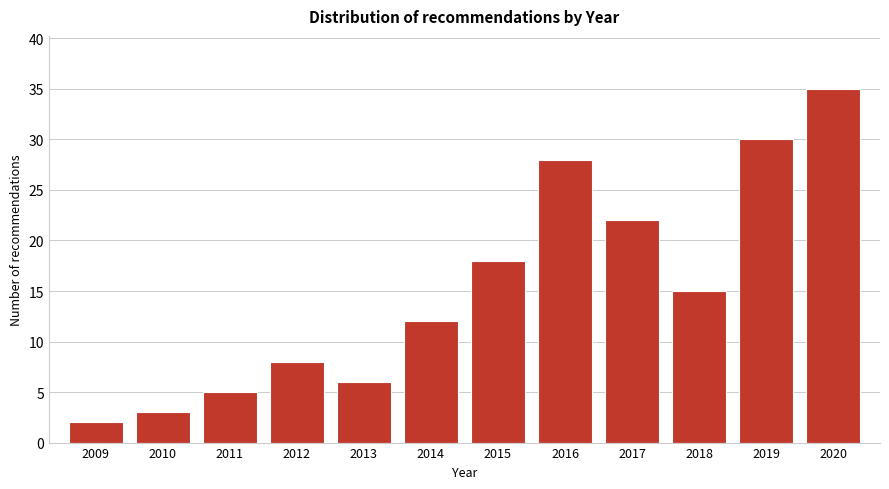

Reading left to right, what are all the values shown in this chart?

2009=2	2010=3	2011=5	2012=8	2013=6	2014=12	2015=18	2016=28	2017=22	2018=15	2019=30	2020=35